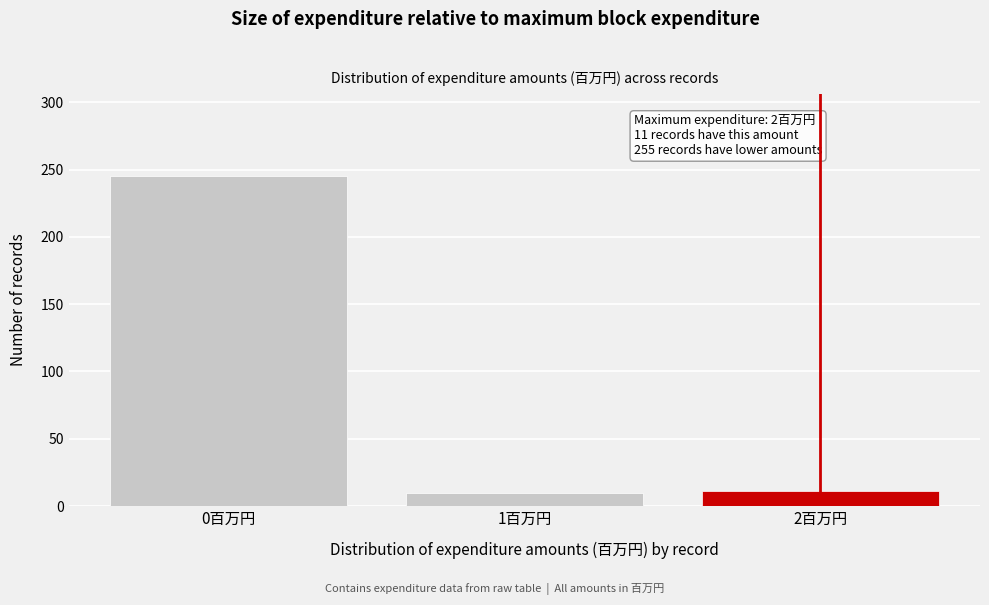

What is the change in value from 0百万円 to 2百万円?

-234